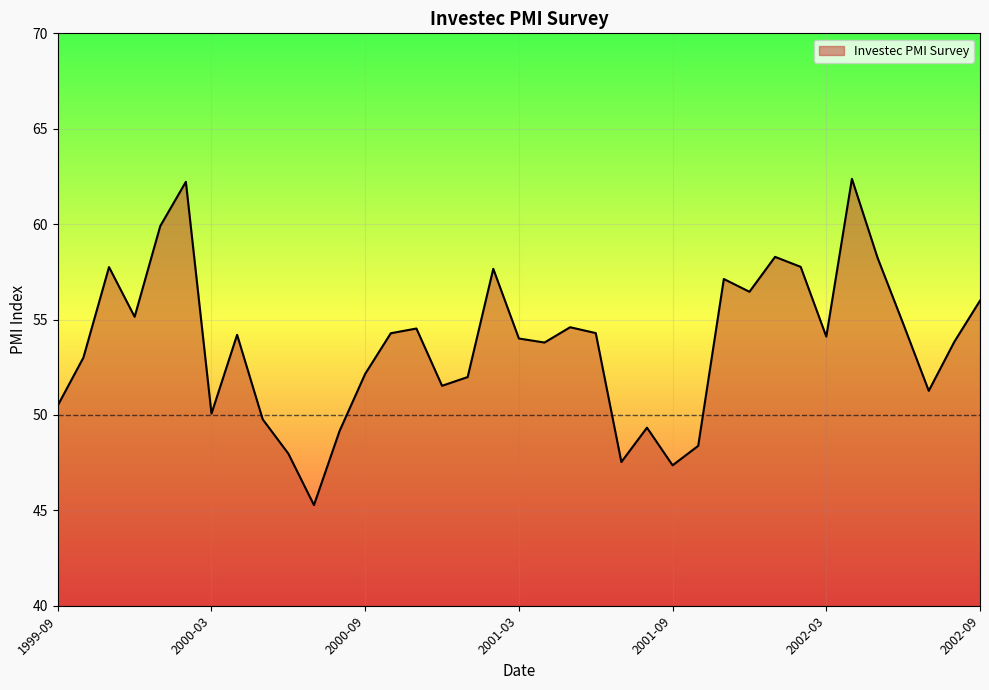

What is the maximum value shown in the chart?

62.4